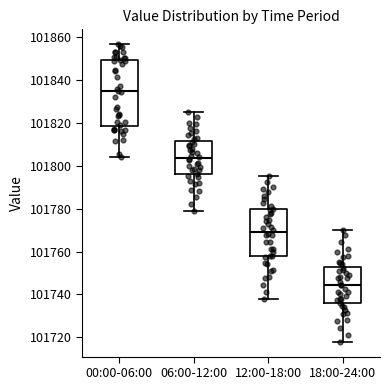

Where is the upper edge of the box for 18:00-24:00 on the y-axis? The values are not printed on the chart, so give them approximately, as read against the axis.

101752